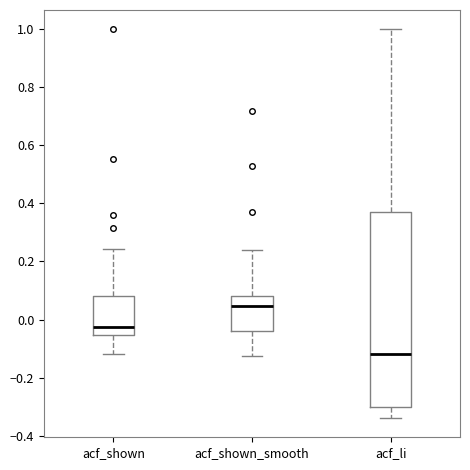

Comparing the boxes themselves (not the whiskers), which one is the tallest?

acf_li